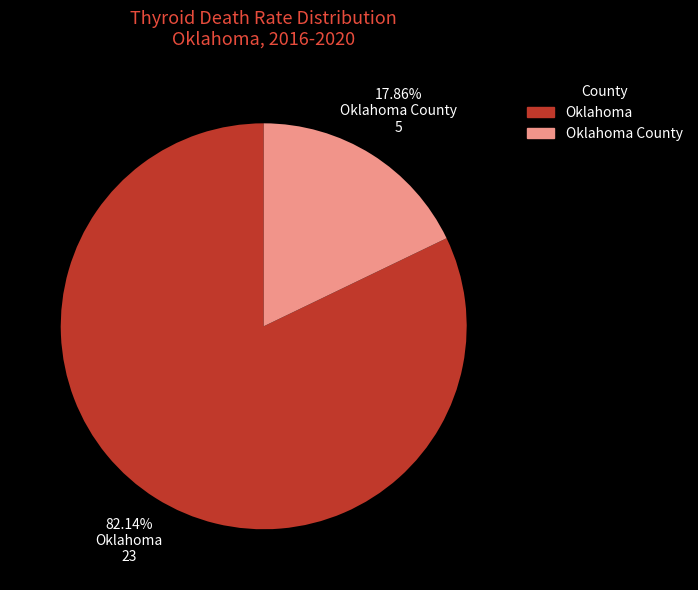

Is there any slice that represents more than half of the pie?

Yes